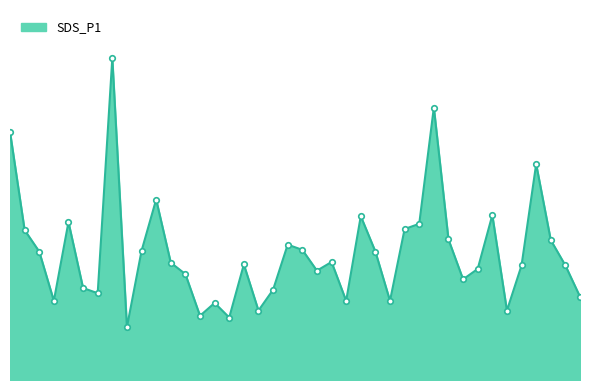

Reading left to right, list all the values displayed in this chart.

00:01=7.2	00:03=4.3	00:06=3.7	00:08=2.3	00:11=4.5	00:13=2.6	00:16=2.5	00:18=9.3	00:21=1.5	00:23=3.7	00:26=5.2	00:28=3.4	00:31=3.0	00:33=1.9	00:36=2.2	00:38=1.8	00:41=3.3	00:43=2.0	00:46=2.6	00:48=3.9	00:51=3.8	00:54=3.1	00:56=3.4	00:59=2.3	01:01=4.7	01:04=3.7	01:06=2.3	01:09=4.3	01:11=4.5	01:14=7.8	01:16=4.0	01:19=2.9	01:22=3.2	01:24=4.8	01:27=2.0	01:29=3.3	01:32=6.2	01:34=4.0	01:37=3.3	01:39=2.4